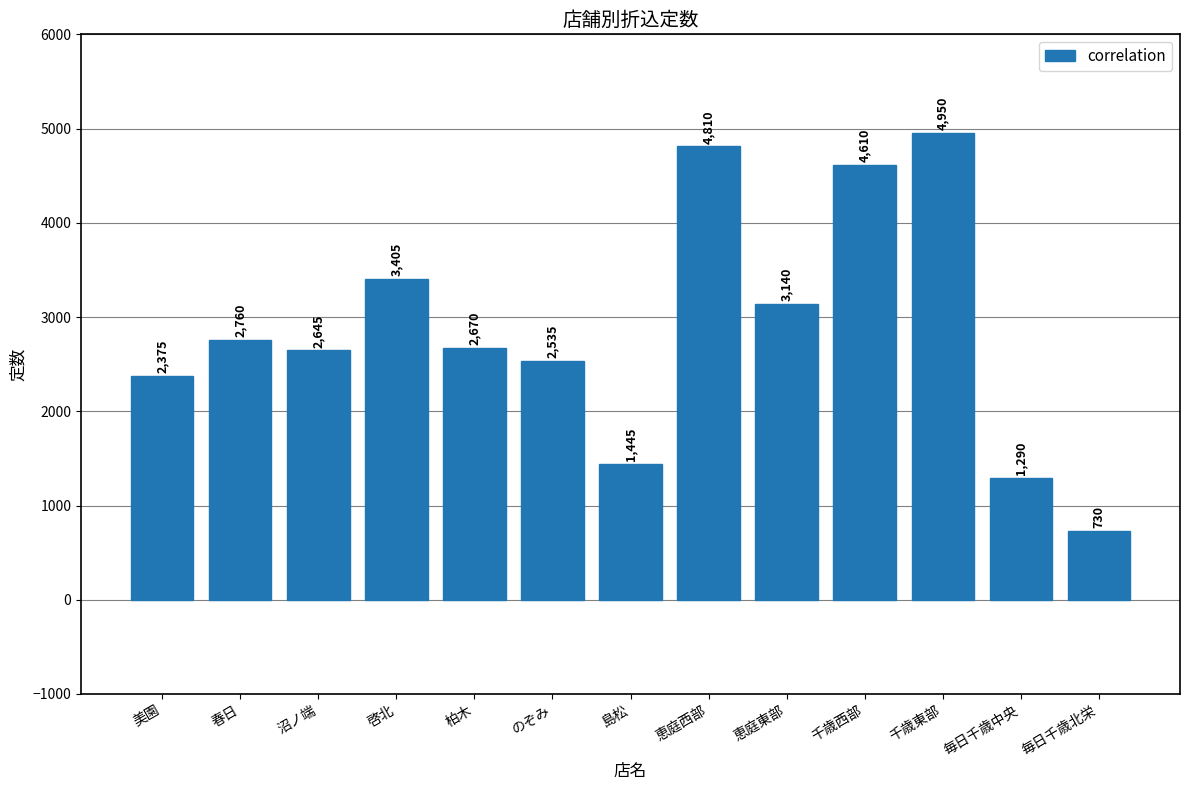

What is the change in value from 恵庭西部 to 千歳西部?

-200